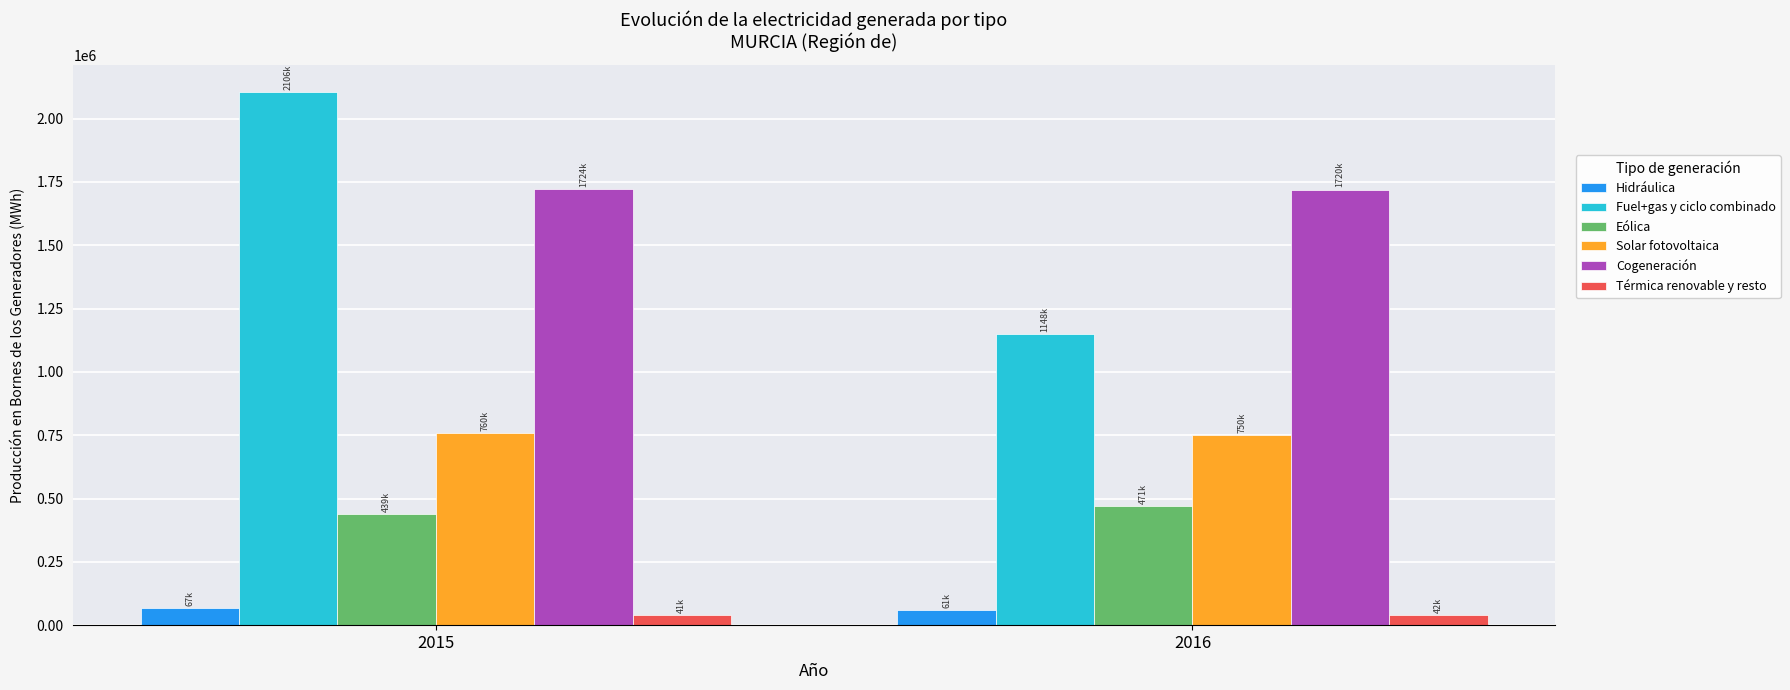

What is the sum of all Solar fotovoltaica values?

1510145.7